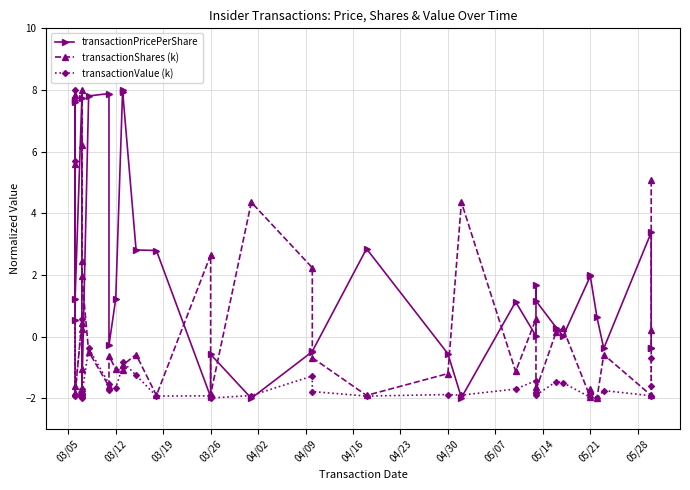

How many lines are shown in the chart?

3